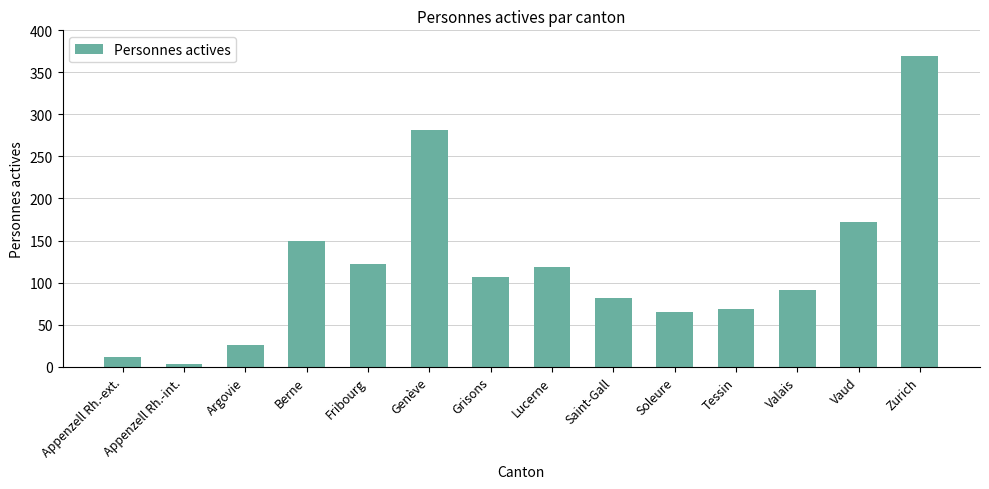

What is the average value?

119